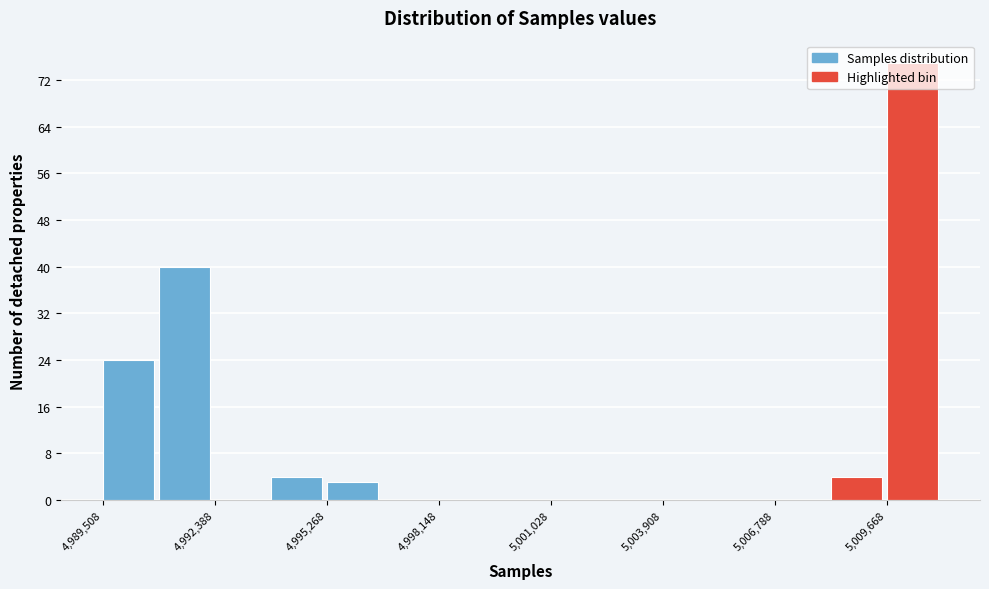

Around what value on the x-axis is the tallest bar? Give the approximate position of its centre, as read against the axis.

5010500